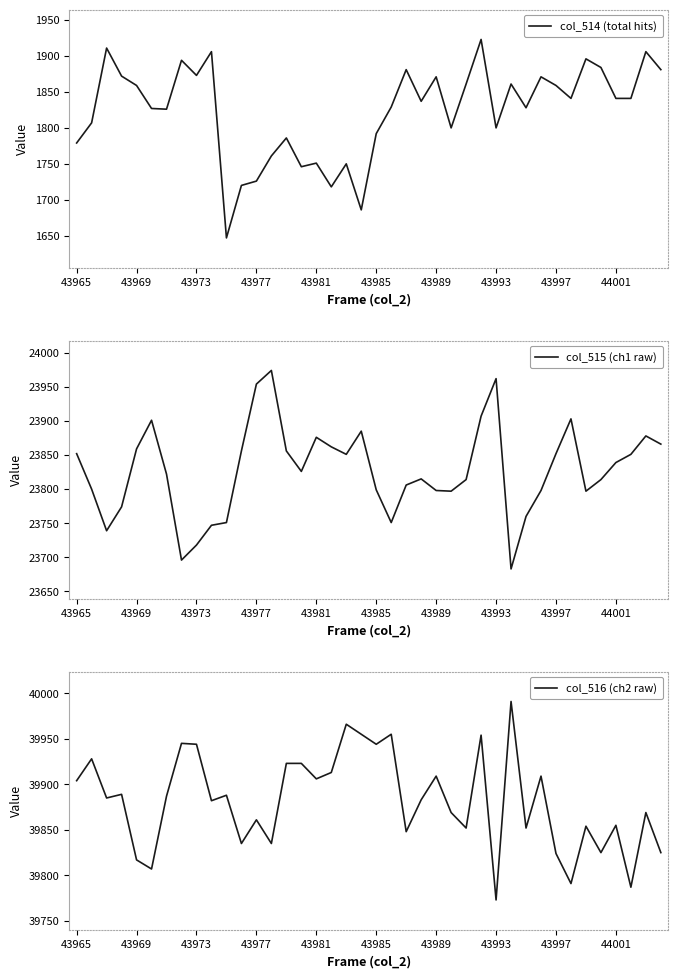

At which label does col_516 (ch2 raw) reach its minimum?

43993